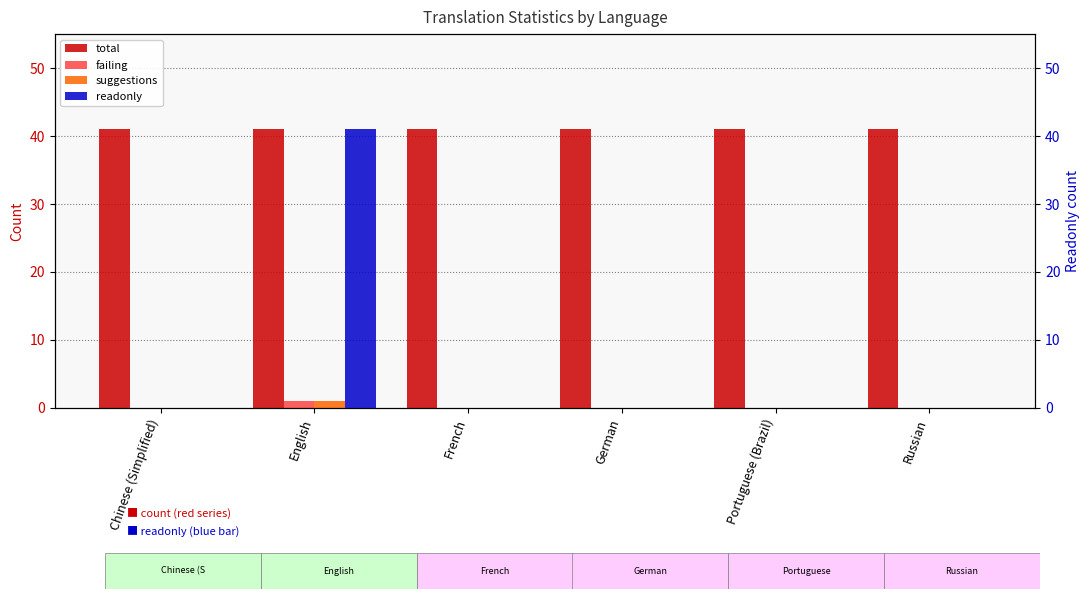

Is it true that suggestions equals 0 at French?

False